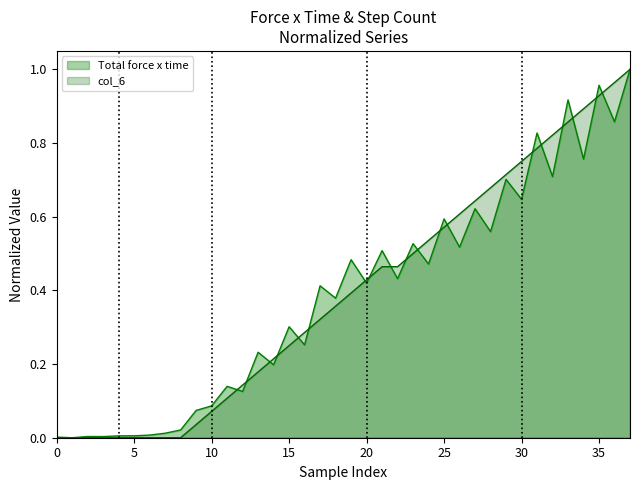

True or false: Total force x time has a value of 0.6 at 20.

False